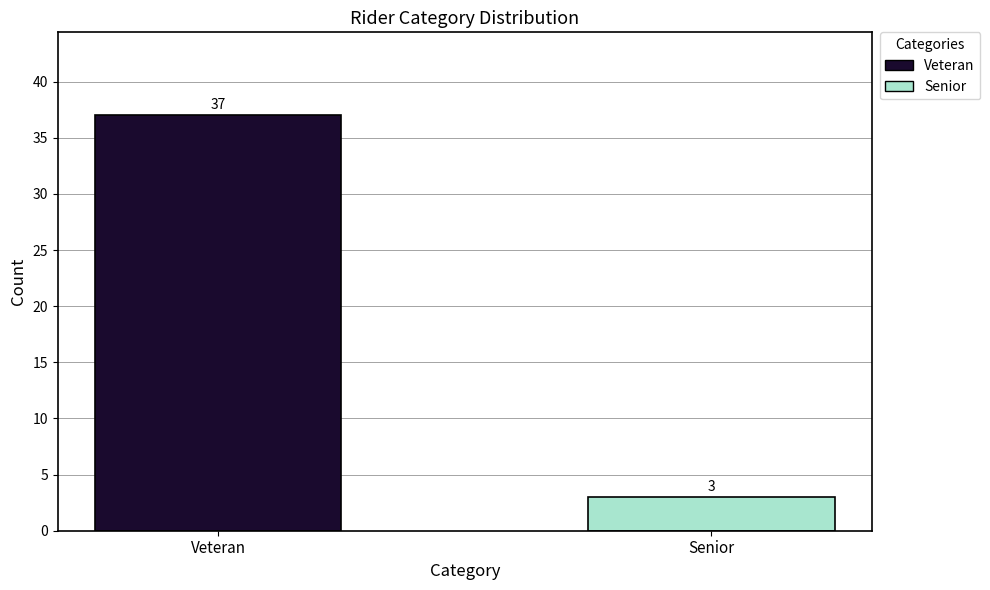

What is the lowest value of the Veteran series?

37